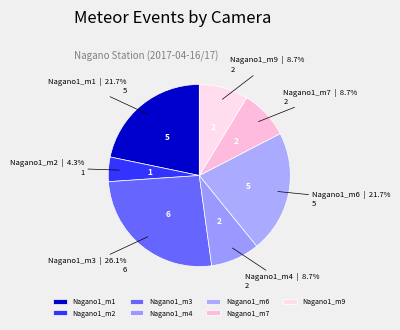

To the nearest percent, what is the combined percentage of Nagano1_m9 and Nagano1_m2?

13%